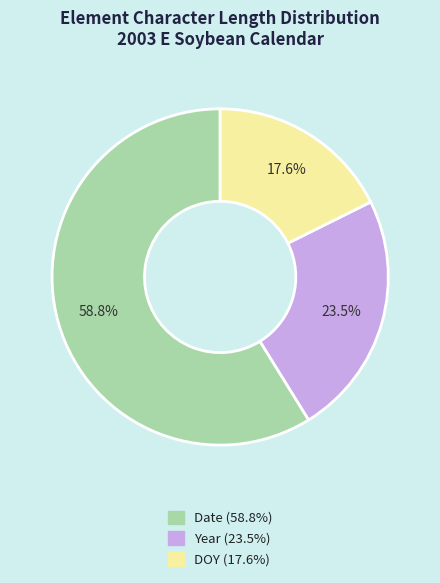

To the nearest percent, what is the combined percentage of Year and DOY?

41%